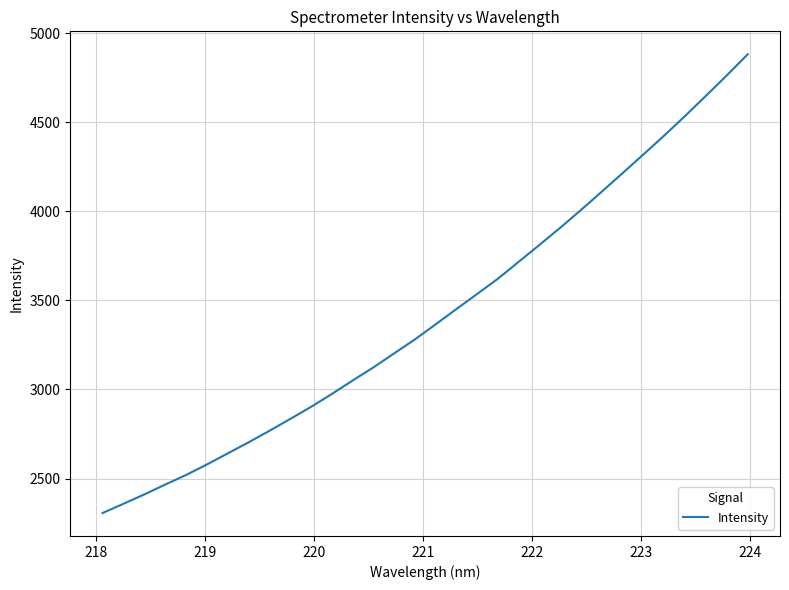

What is the difference between the maximum and minimum values?

2576.2